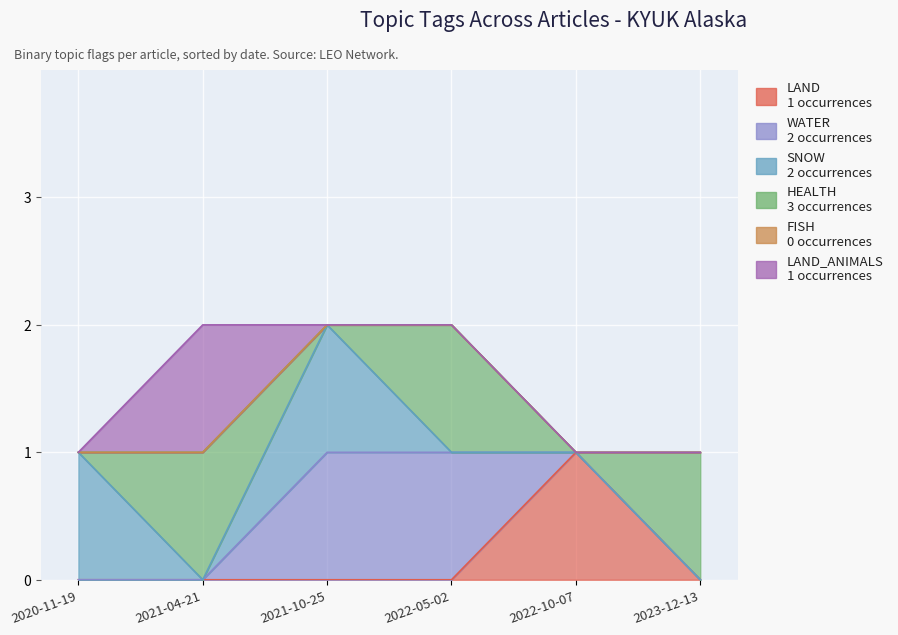

Is it true that LAND_ANIMALS equals 0 at 2020-11-19?

True